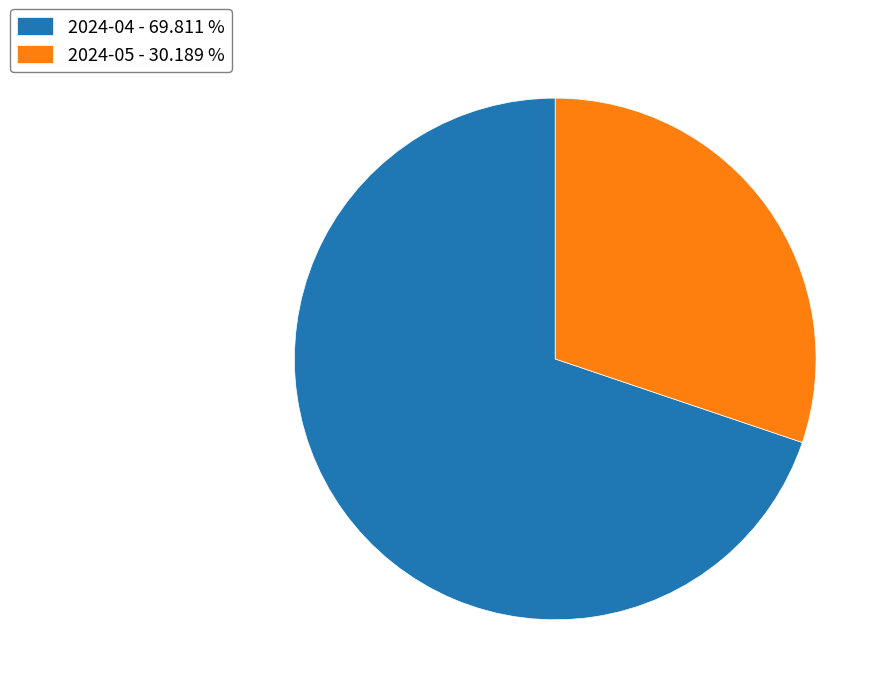

Do 2024-05 and 2024-04 together represent more than half of the pie?

Yes